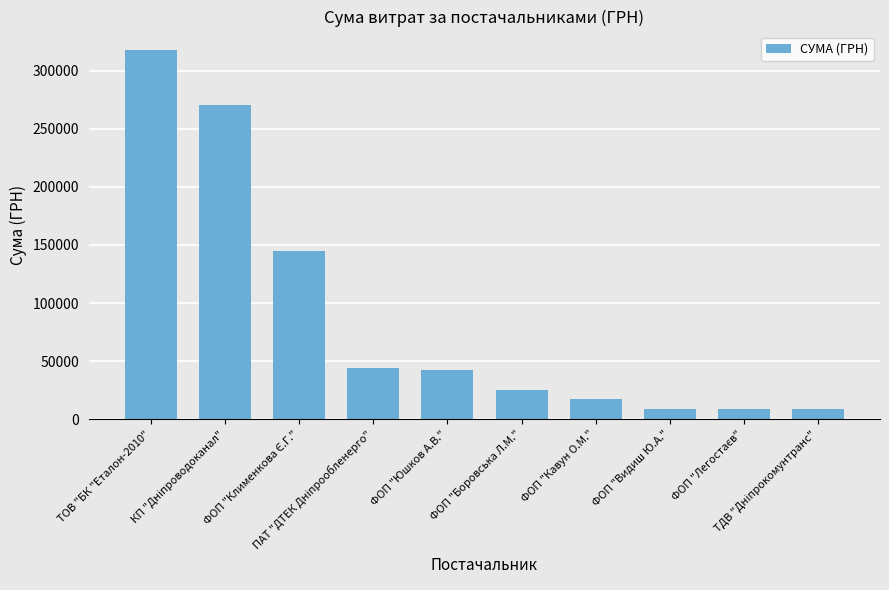

What is the smallest value displayed?

8922.0